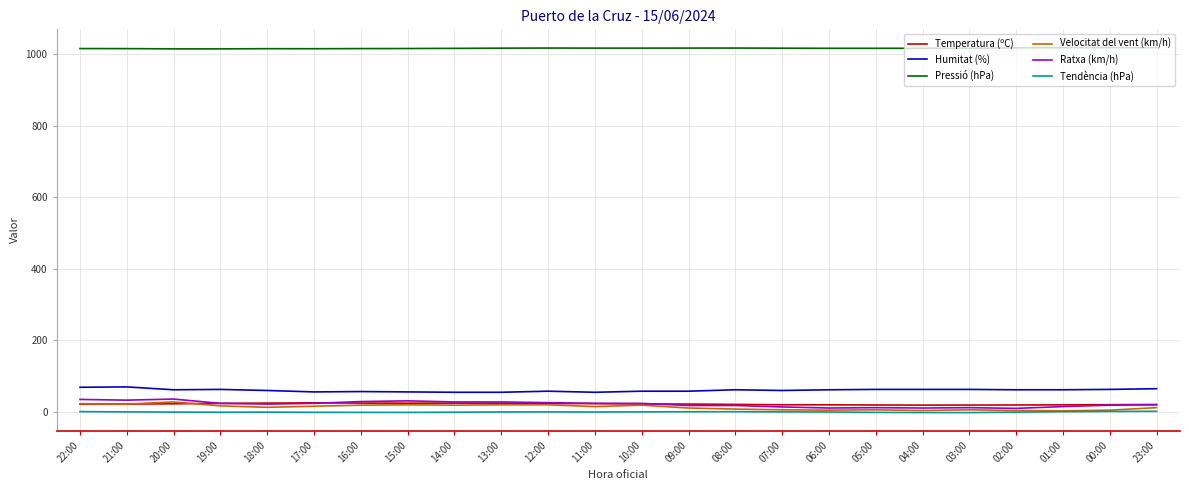

What is the difference between the maximum and minimum values in the Ratxa (km/h) series?

26.0